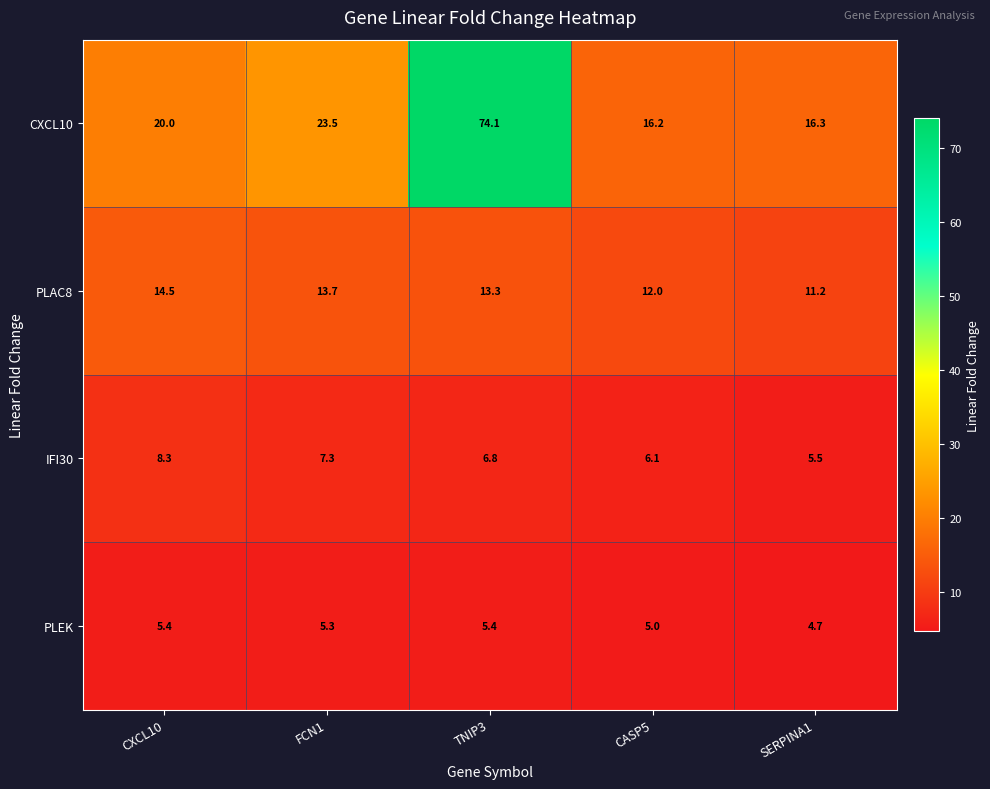

What is the total value across all series at CXCL10?

48.2